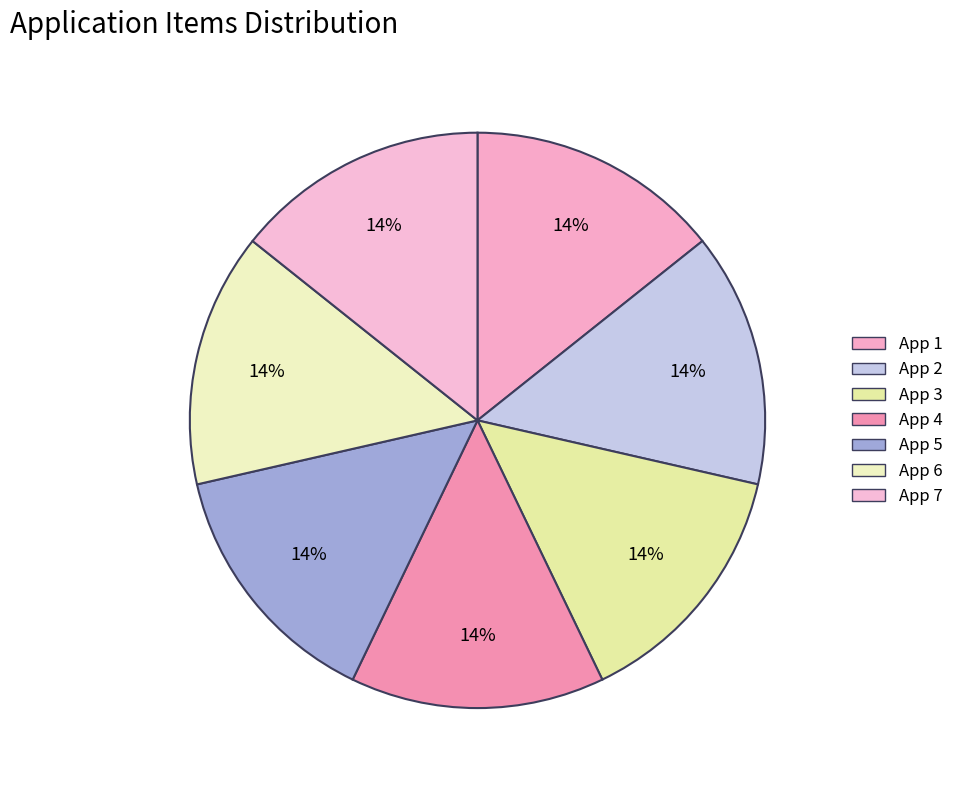

How many segments does this pie chart have?

7